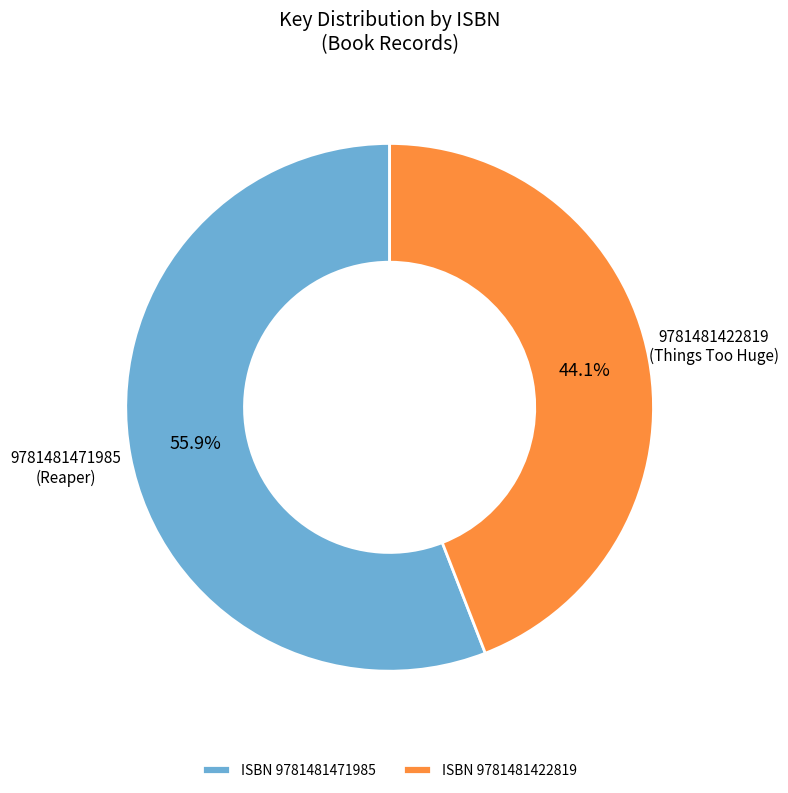

How many segments does this pie chart have?

2